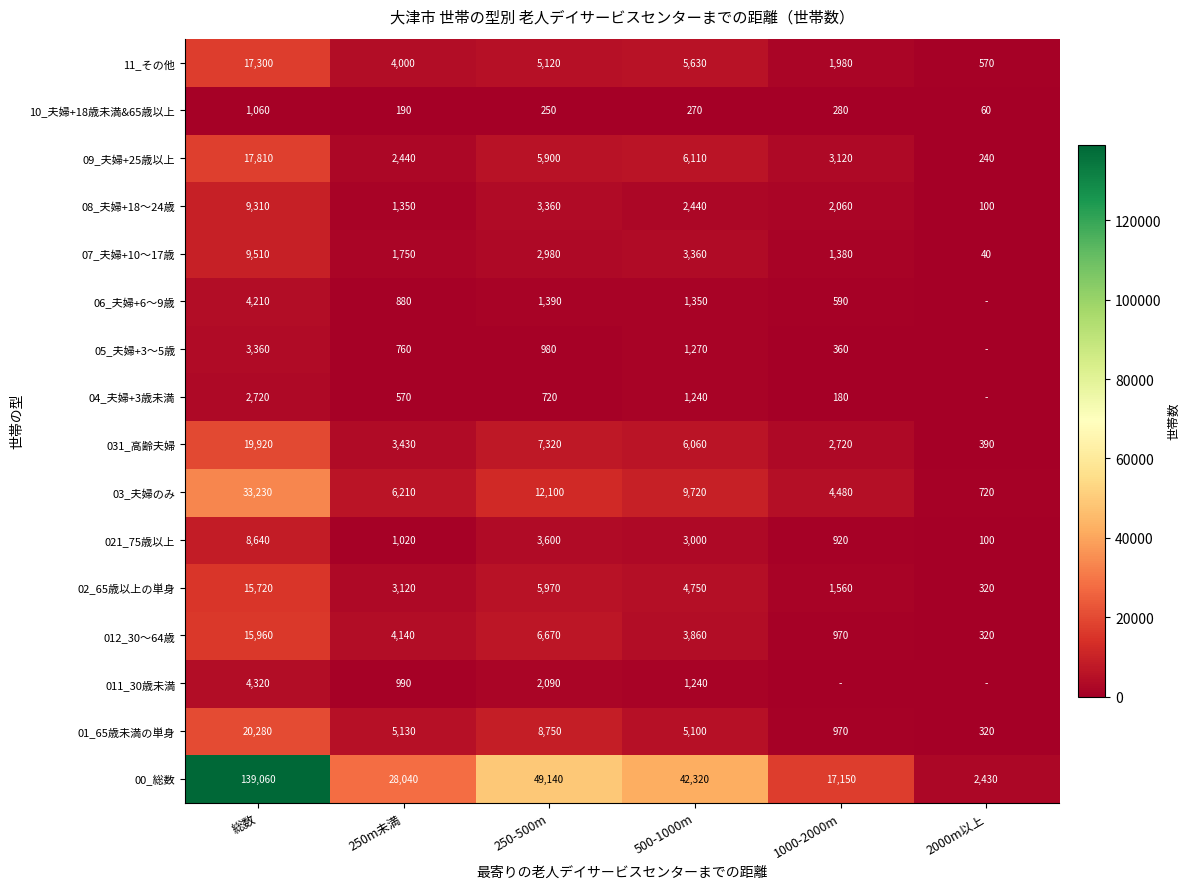

At 250m未満, list the series in order from smallest to largest.

10_夫婦+18歳未満&65歳以上, 04_夫婦+3歳未満, 05_夫婦+3～5歳, 06_夫婦+6～9歳, 011_30歳未満, 021_75歳以上, 08_夫婦+18～24歳, 07_夫婦+10～17歳, 09_夫婦+25歳以上, 02_65歳以上の単身, 031_高齢夫婦, 11_その他, 012_30～64歳, 01_65歳未満の単身, 03_夫婦のみ, 00_総数